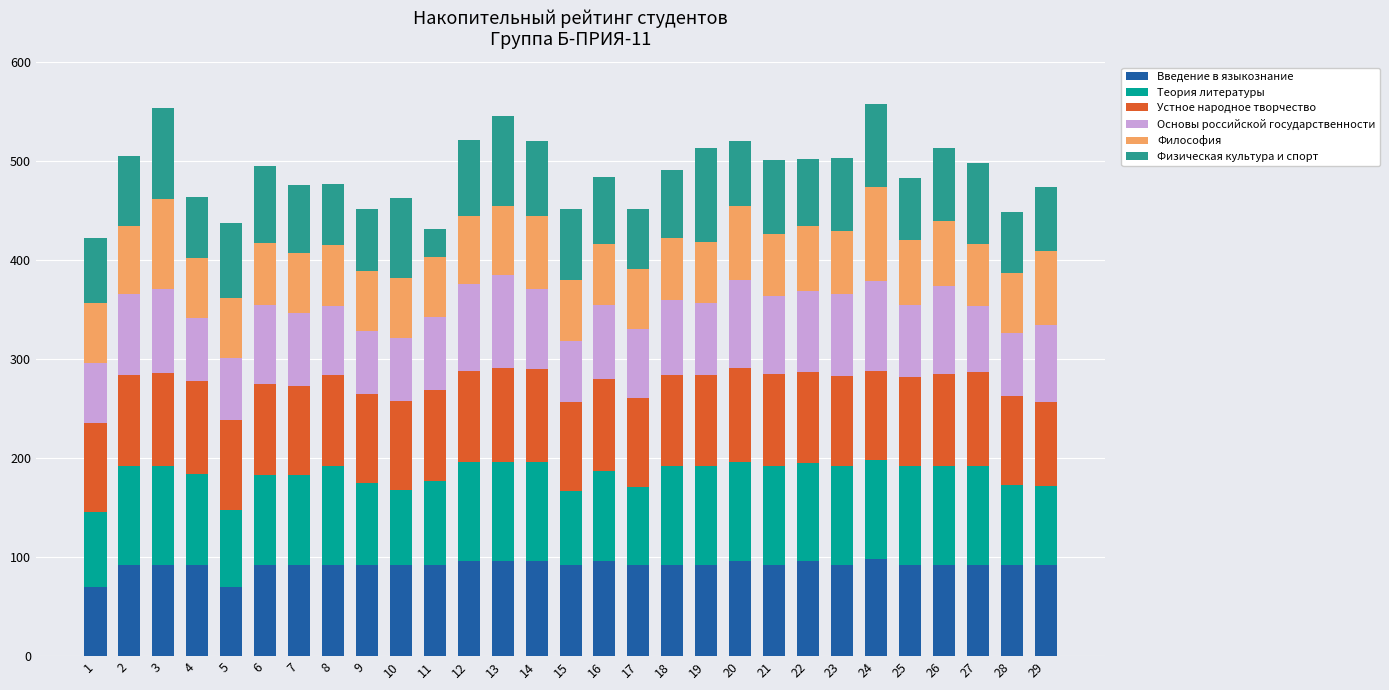

What is the minimum value for Введение в языкознание?

70